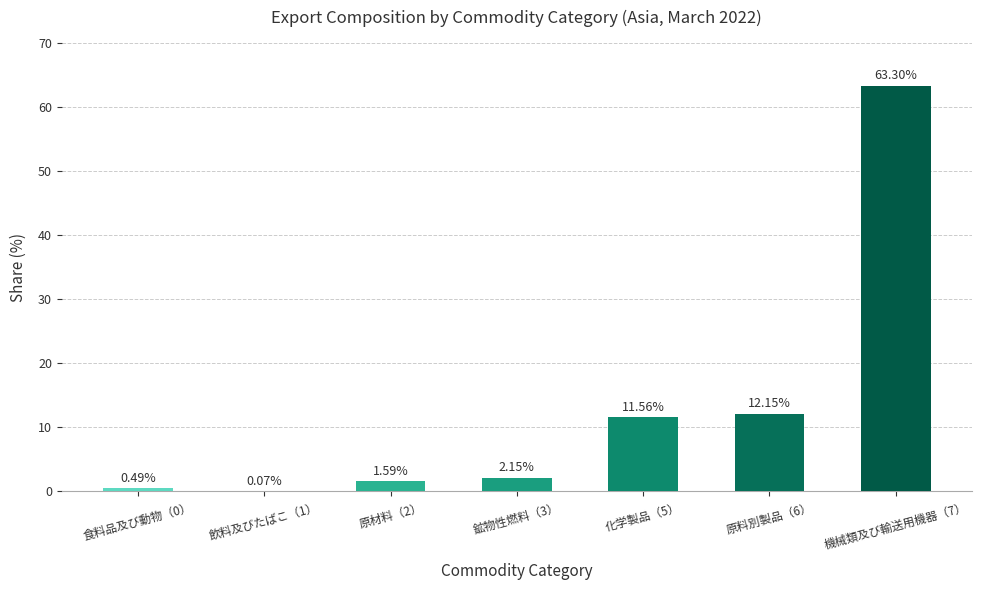

What is the sum of the values at 食料品及び動物（0） and 鉱物性燃料（3）?

2.6